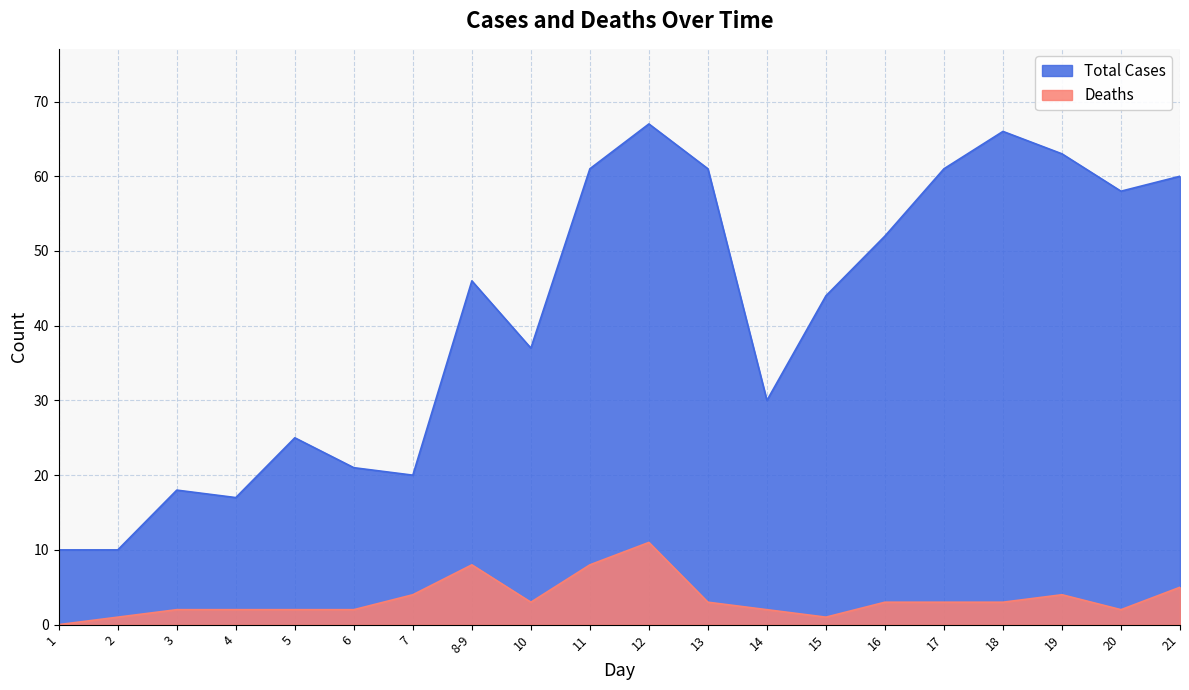

What is the label of the 15th point from the right?

6